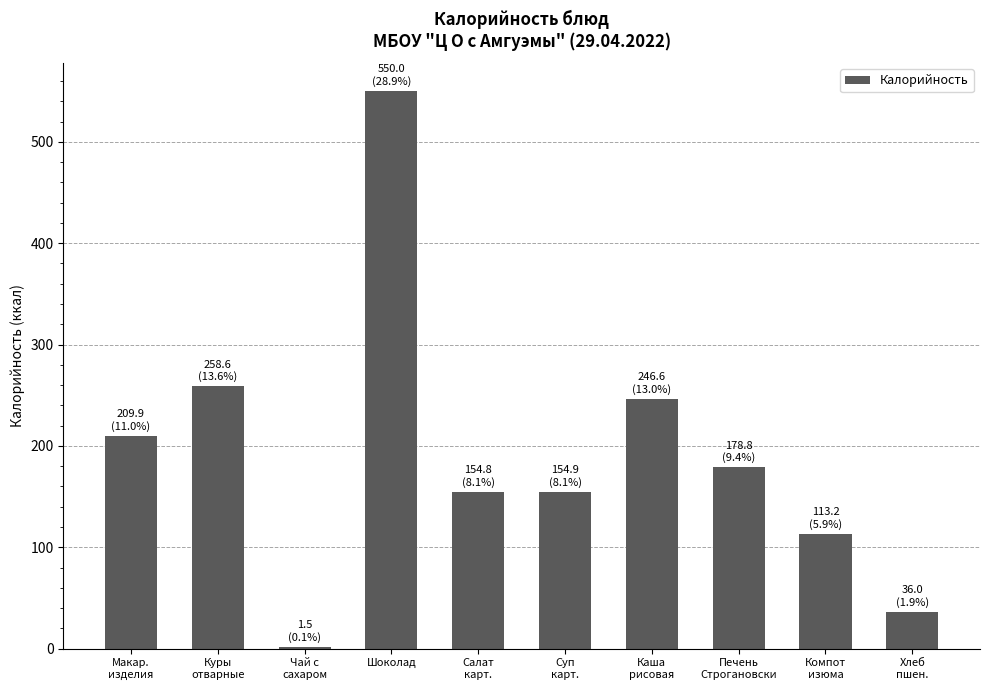

The chart shows a value of 113.2 at Компот
изюма. True or false?

True